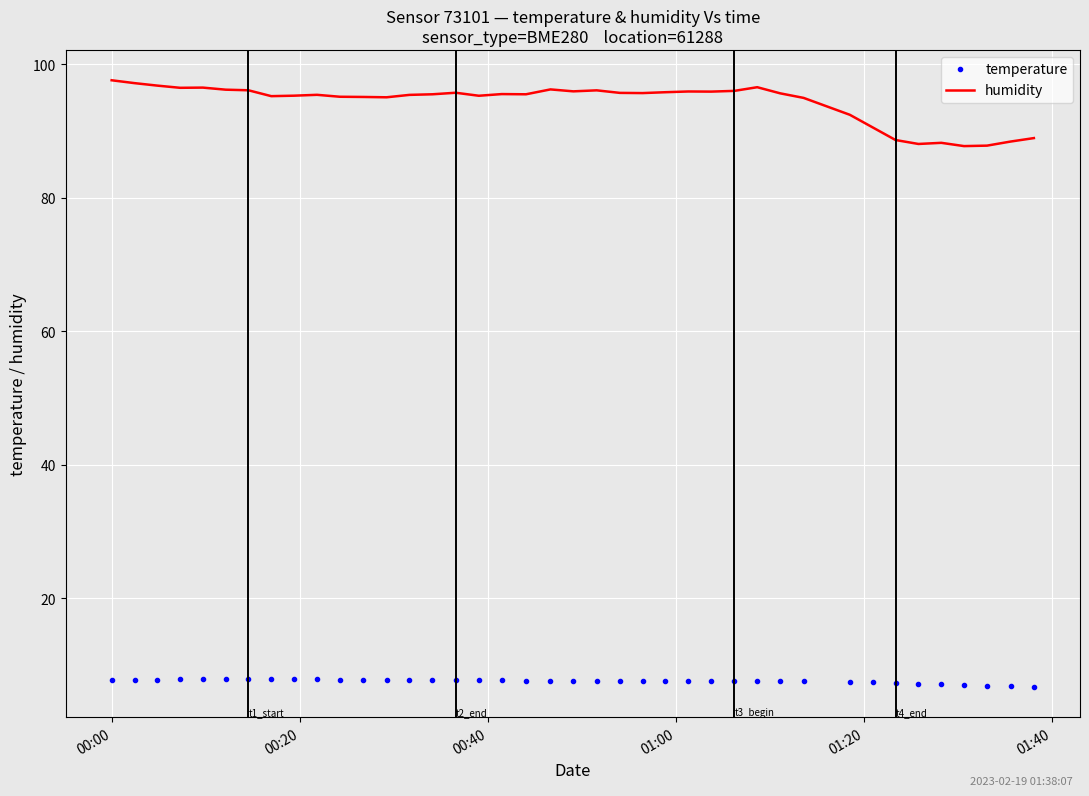

What is the difference between the maximum and minimum values in the humidity series?

9.9